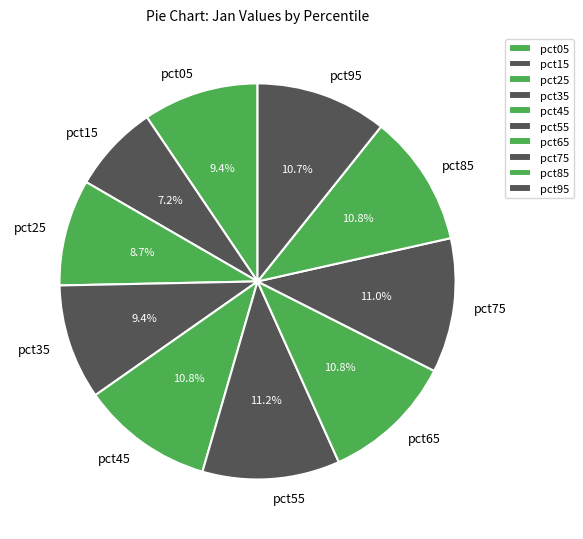

Which slice is the smallest?

pct15